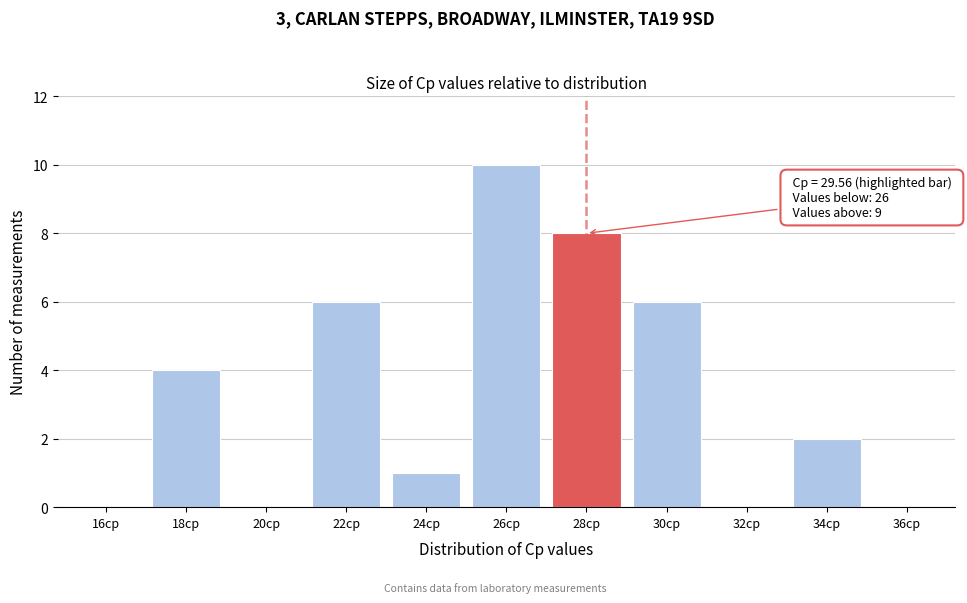

Reading right to left, transcribe all the data shown in this chart.

36cp=0	34cp=2	32cp=0	30cp=6	28cp=8	26cp=10	24cp=1	22cp=6	20cp=0	18cp=4	16cp=0